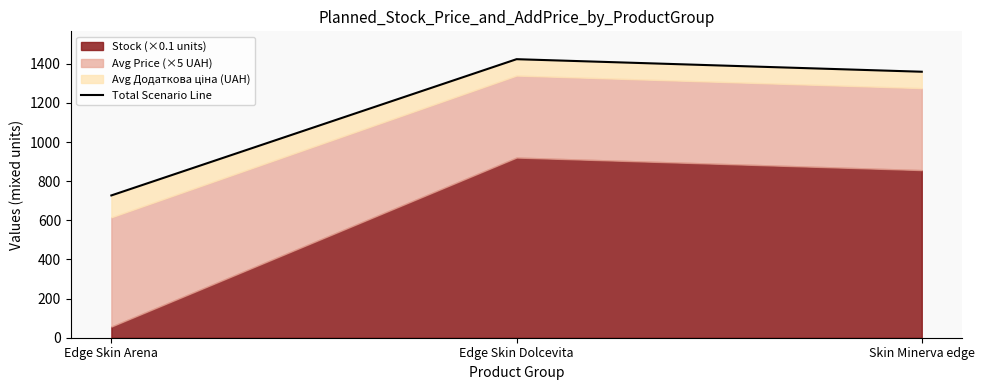

What is the value of the 2nd point from the left?

1423.3